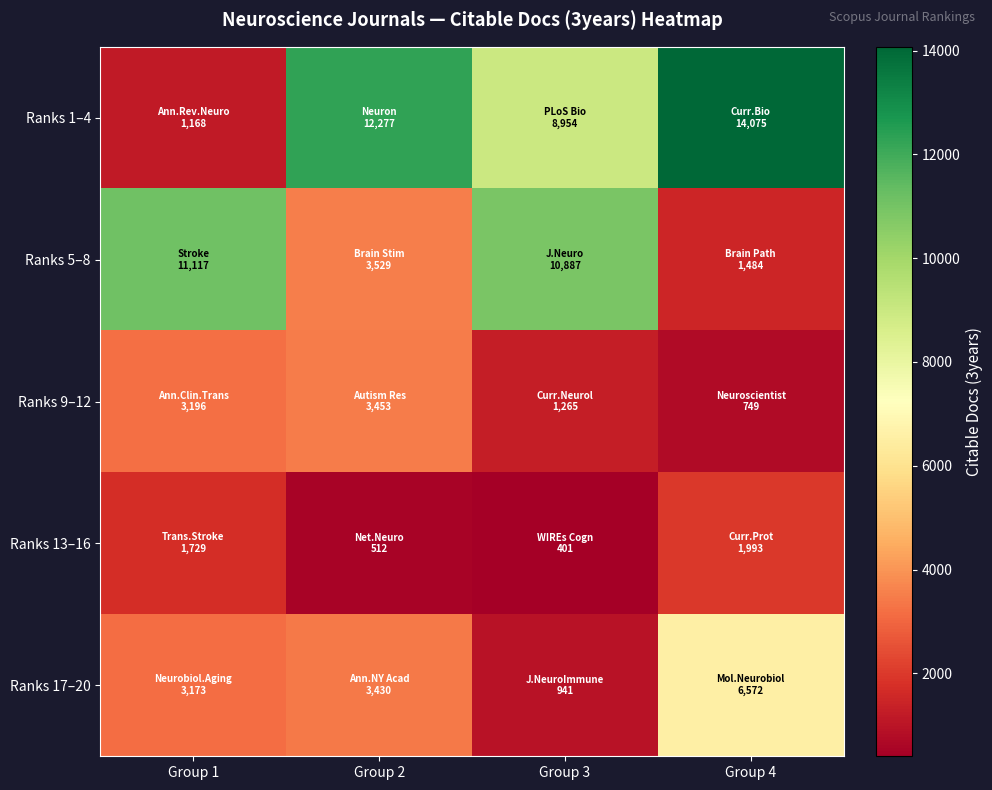

At Group 3, list the series in order from smallest to largest.

Ranks 13–16, Ranks 17–20, Ranks 9–12, Ranks 1–4, Ranks 5–8